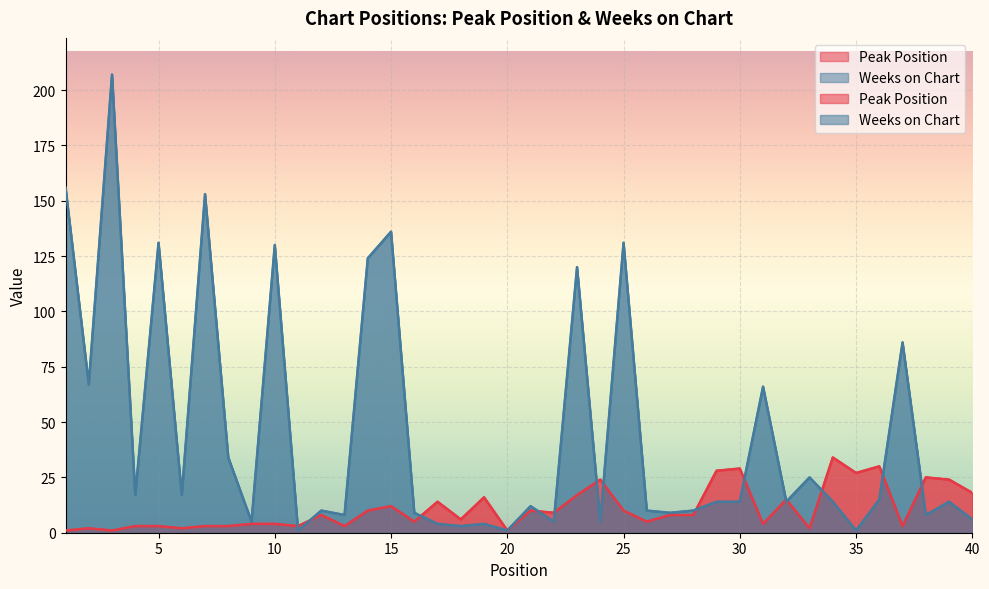

Rank the series by their maximum value, from lowest to highest.

Peak Position, Weeks on Chart